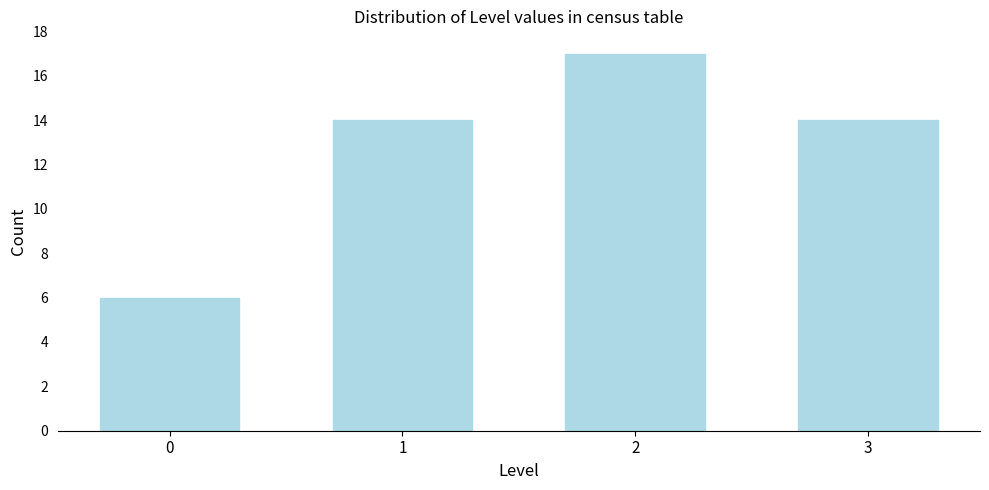

Reading left to right, list all the values displayed in this chart.

0=6	1=14	2=17	3=14